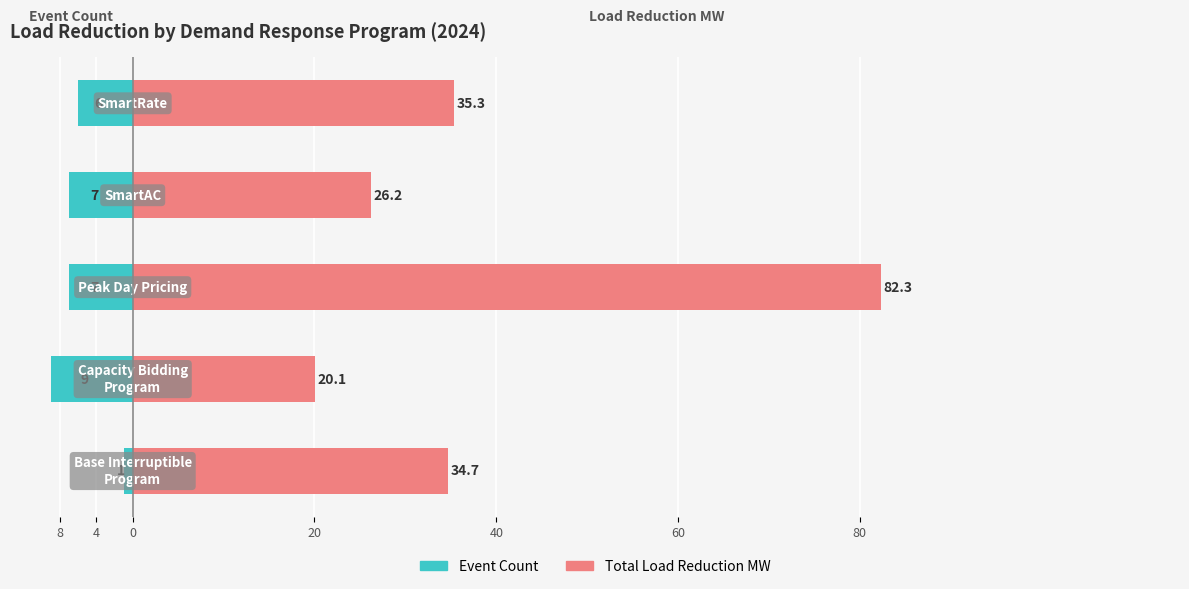

Is the value of Total Load Reduction MW at 8 greater than the value of Event Count at 4?

Yes